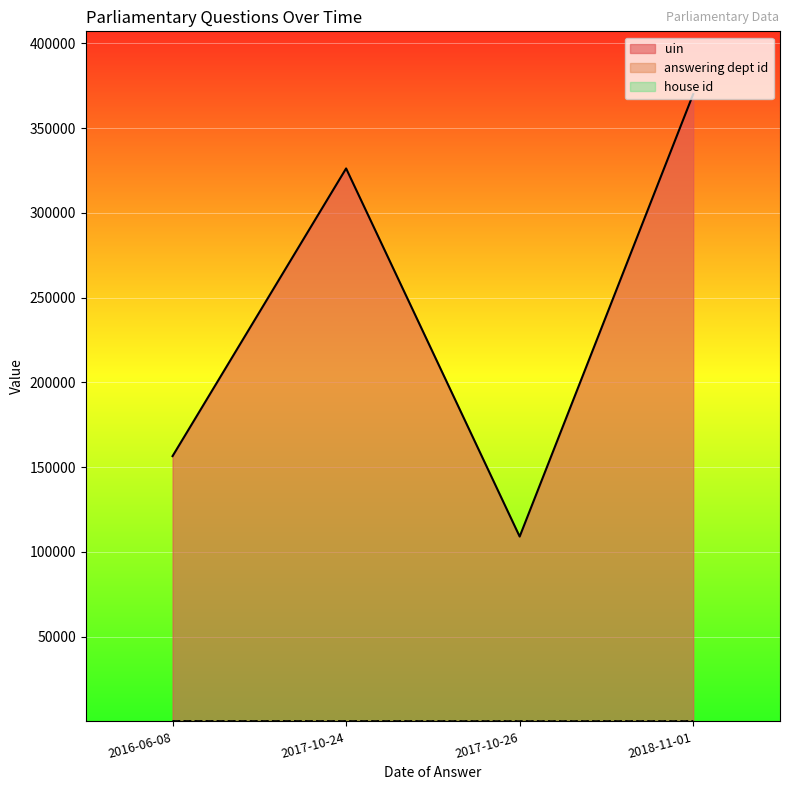

What are all the series names shown in the legend?

uin, answering dept id, house id